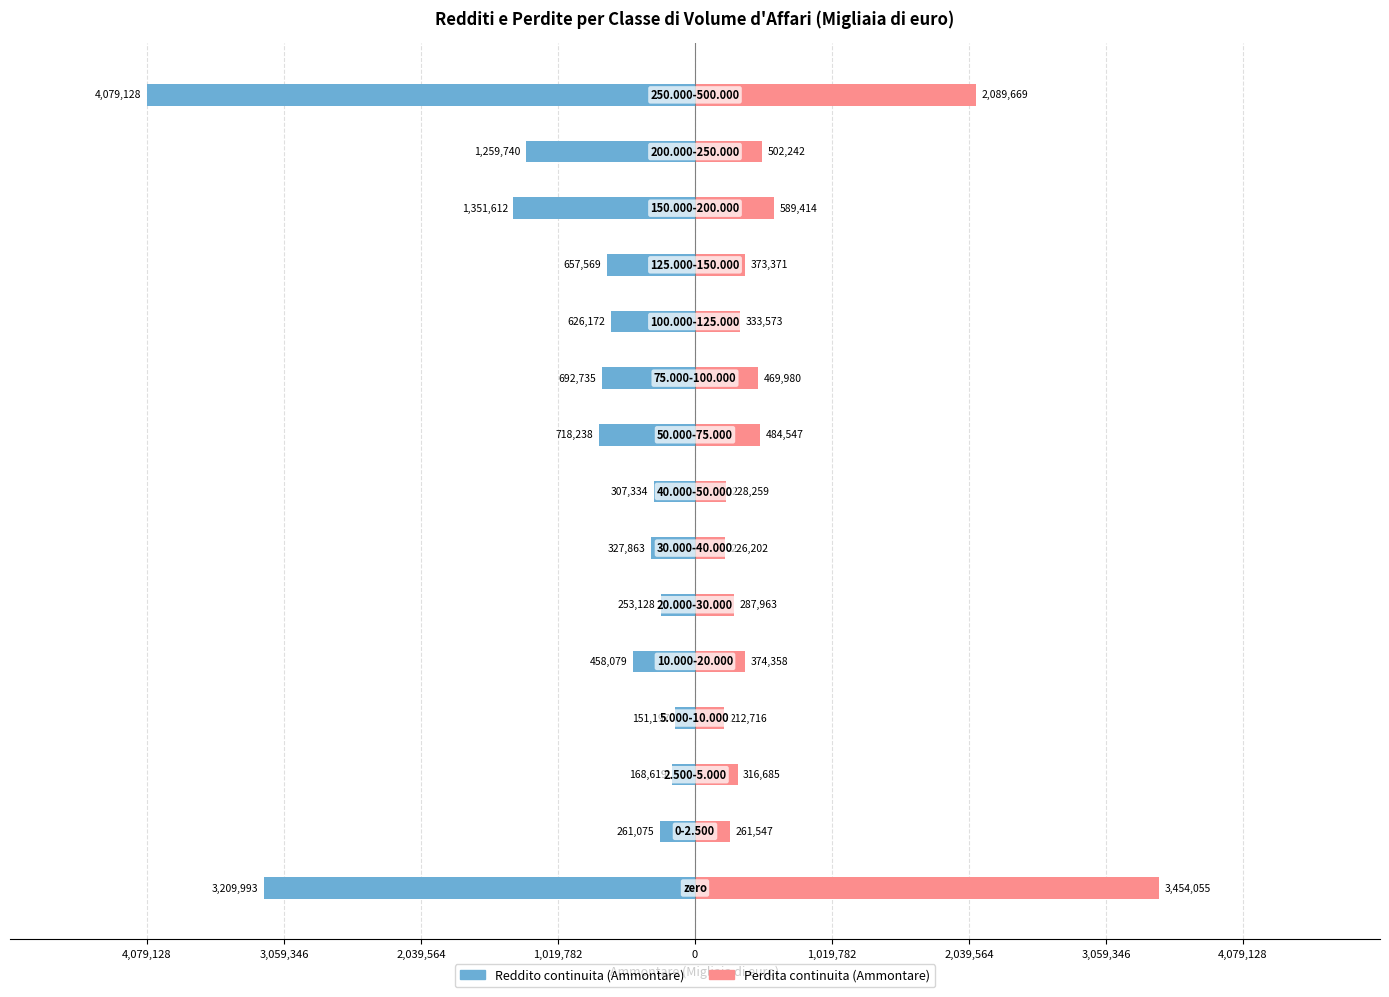

At 2,039,564, list the series in order from smallest to largest.

Reddito continuita (Ammontare), Perdita continuita (Ammontare)